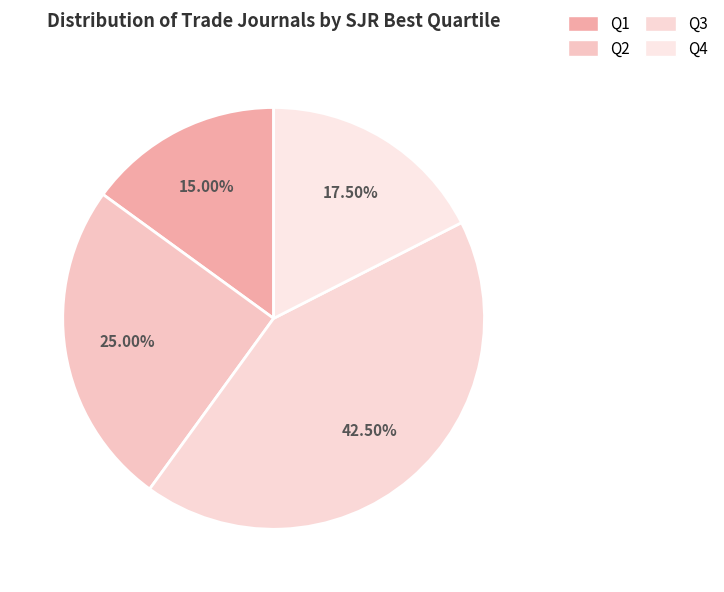

How many slices are in this pie chart?

4